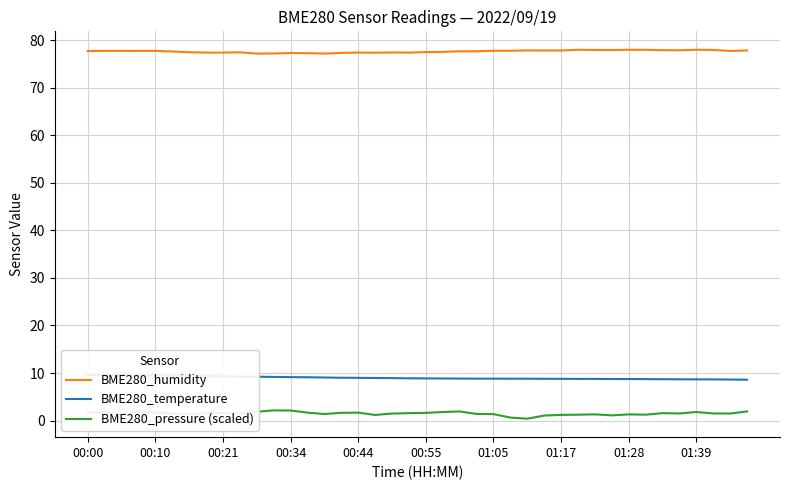

List the series in order of their peak value, highest first.

BME280_humidity, BME280_temperature, BME280_pressure (scaled)